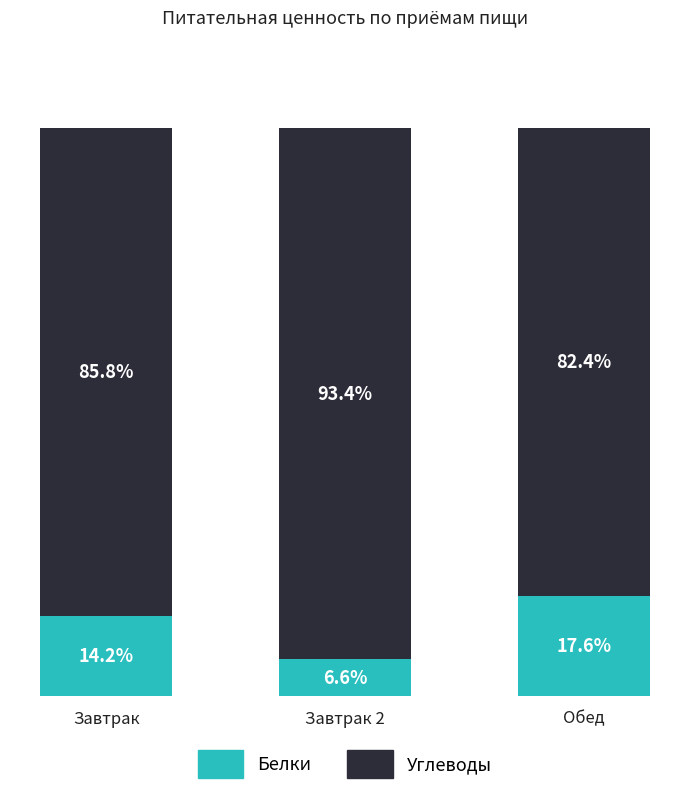

At which label does Белки reach its peak?

Обед